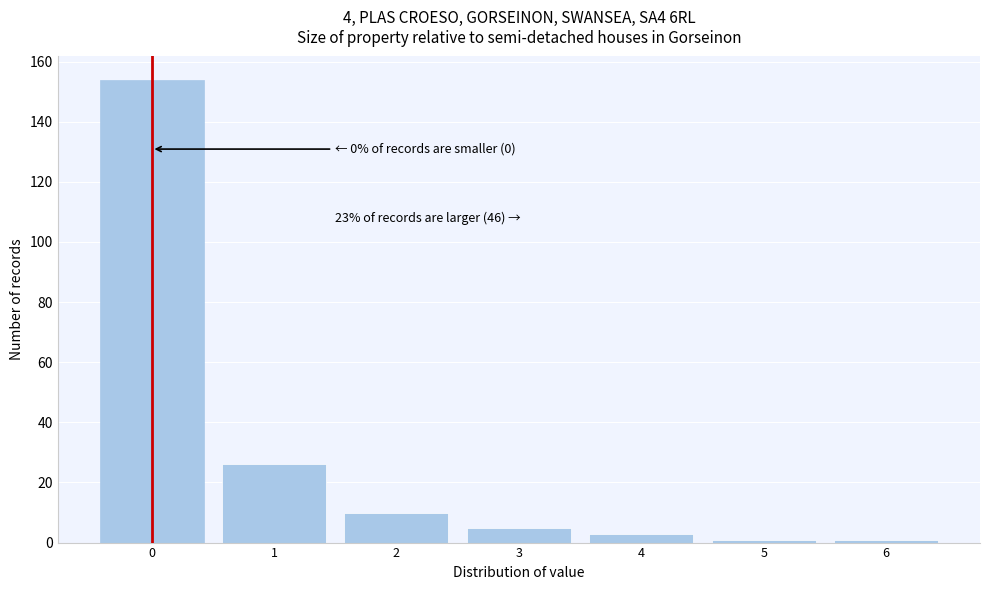

Reading left to right, extract all data points from this chart.

0=154	1=26	2=10	3=5	4=3	5=1	6=1